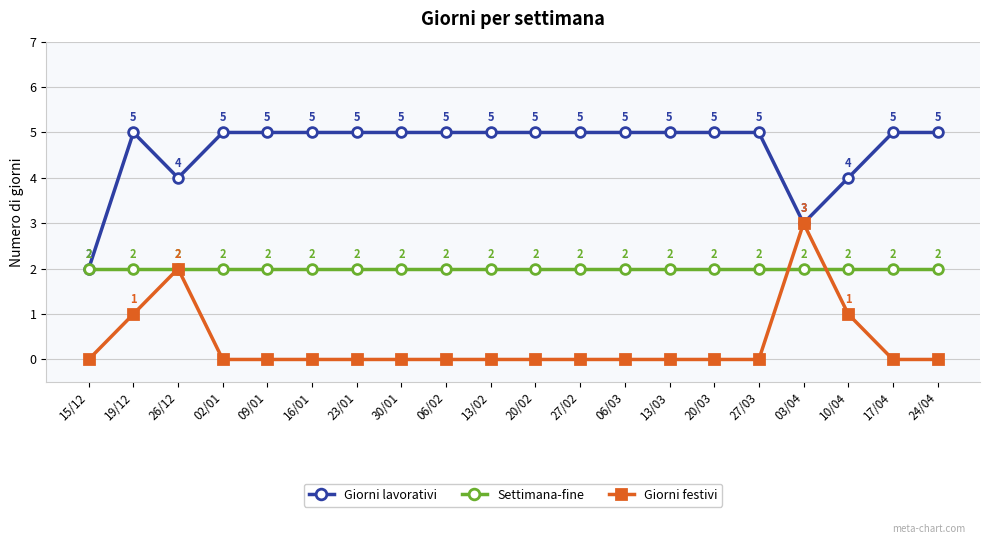

What is the value of the Giorni lavorativi point at the 14th from the left?

5